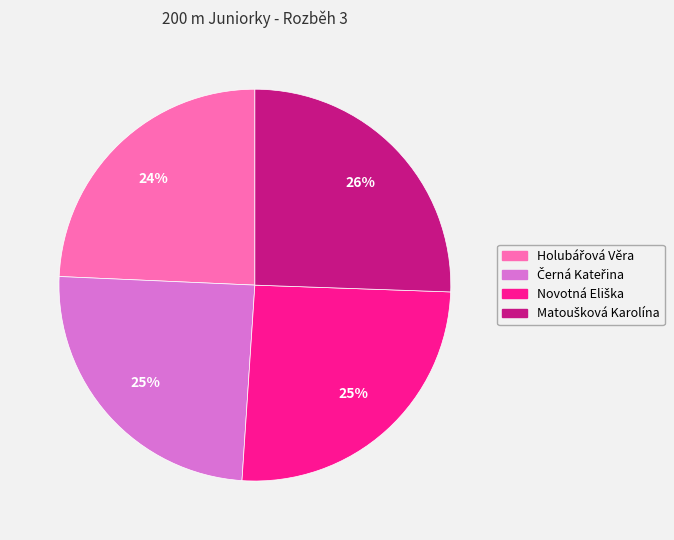

To the nearest percent, what is the average slice percentage?

25%